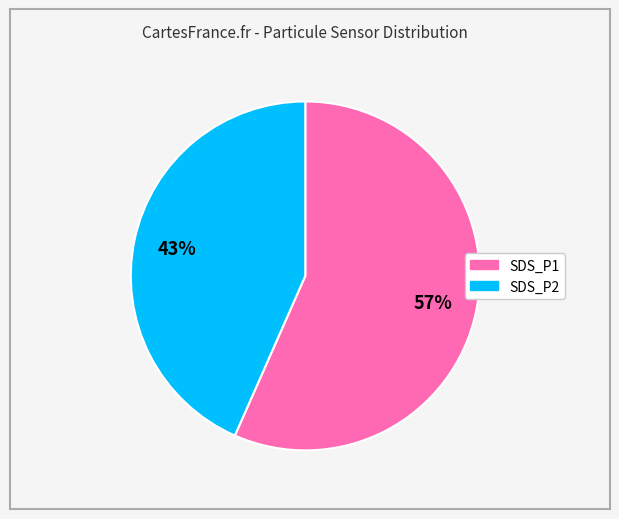

The SDS_P1 slice represents 57% of the pie. True or false?

True